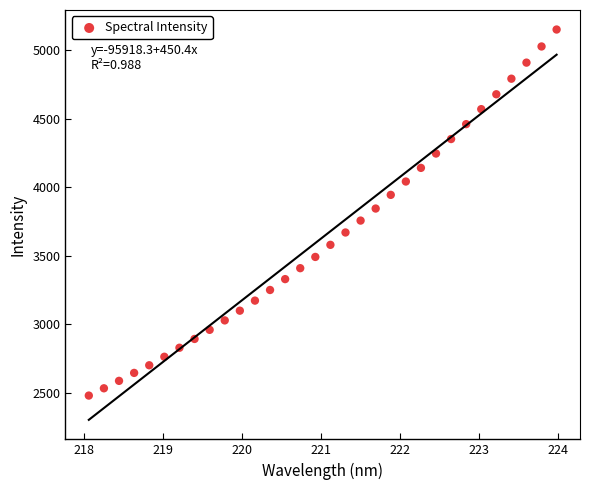

What is the range of Y values (max minus min)?

2673.3